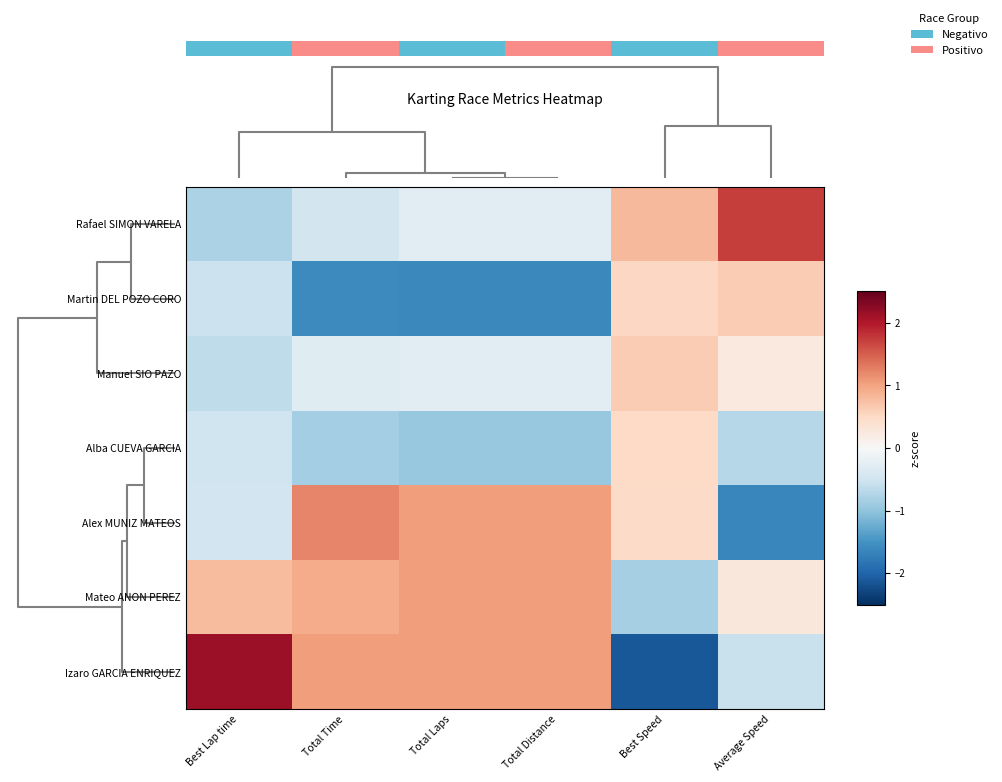

Reading right to left, extract all data points from this chart.

Rafael SIMON VARELA: Average Speed=1.7	Best Speed=0.8	Total Distance=-0.3	Total Laps=-0.3	Total Time=-0.5	Best Lap time=-0.8
Martin DEL POZO CORO: Average Speed=0.6	Best Speed=0.5	Total Distance=-1.6	Total Laps=-1.6	Total Time=-1.6	Best Lap time=-0.5
Manuel SIO PAZO: Average Speed=0.2	Best Speed=0.6	Total Distance=-0.3	Total Laps=-0.3	Total Time=-0.3	Best Lap time=-0.6
Alba CUEVA GARCIA: Average Speed=-0.7	Best Speed=0.5	Total Distance=-1.0	Total Laps=-1.0	Total Time=-0.8	Best Lap time=-0.5
Alex MUNIZ MATEOS: Average Speed=-1.6	Best Speed=0.5	Total Distance=1.0	Total Laps=1.0	Total Time=1.2	Best Lap time=-0.5
Mateo ANON PEREZ: Average Speed=0.3	Best Speed=-0.8	Total Distance=1.0	Total Laps=1.0	Total Time=0.9	Best Lap time=0.8
Izaro GARCIA ENRIQUEZ: Average Speed=-0.6	Best Speed=-2.1	Total Distance=1.0	Total Laps=1.0	Total Time=1.1	Best Lap time=2.1